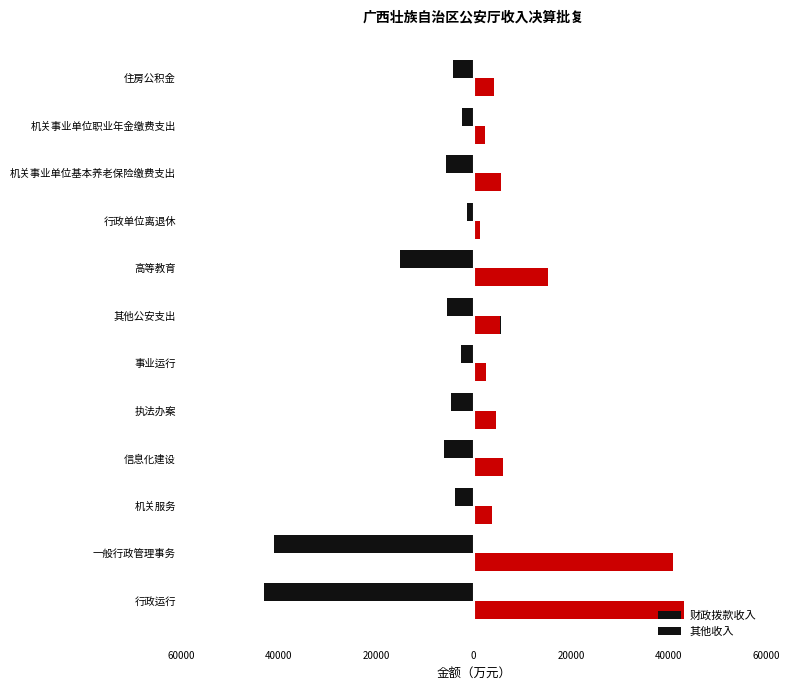

Does the chart contain any negative values?

Yes